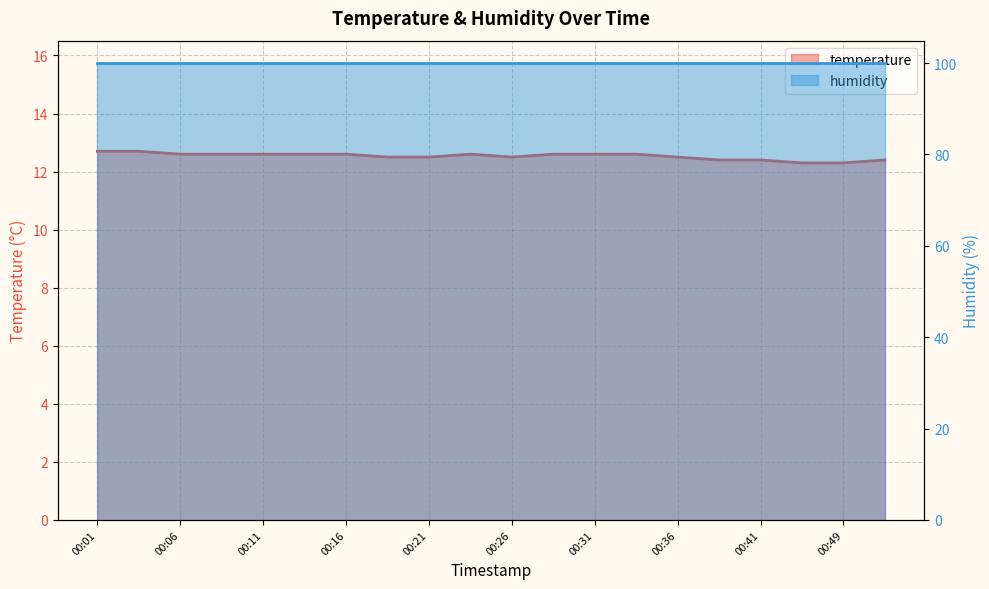

Which label corresponds to the smallest value in the chart?

00:46